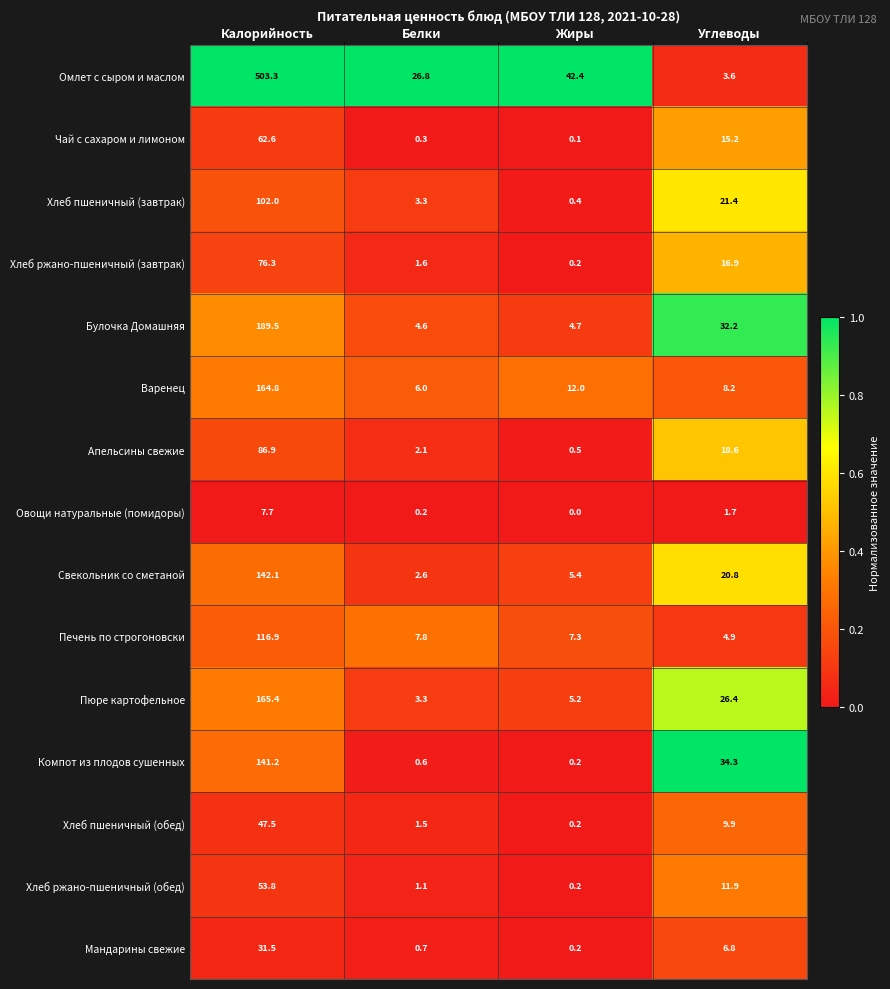

Which series has the largest total across all categories?

Омлет с сыром и маслом